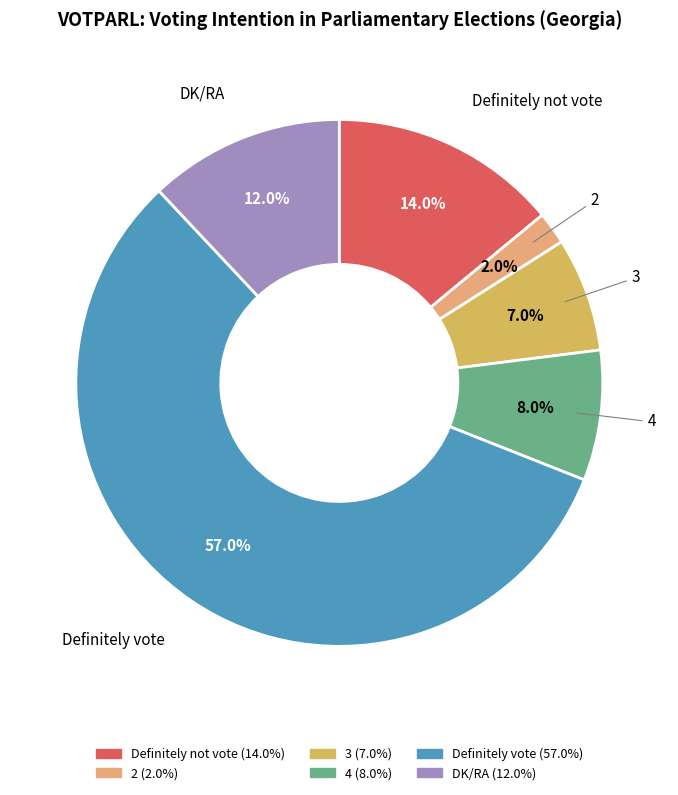

Is it true that Definitely vote is 57% of the pie?

True